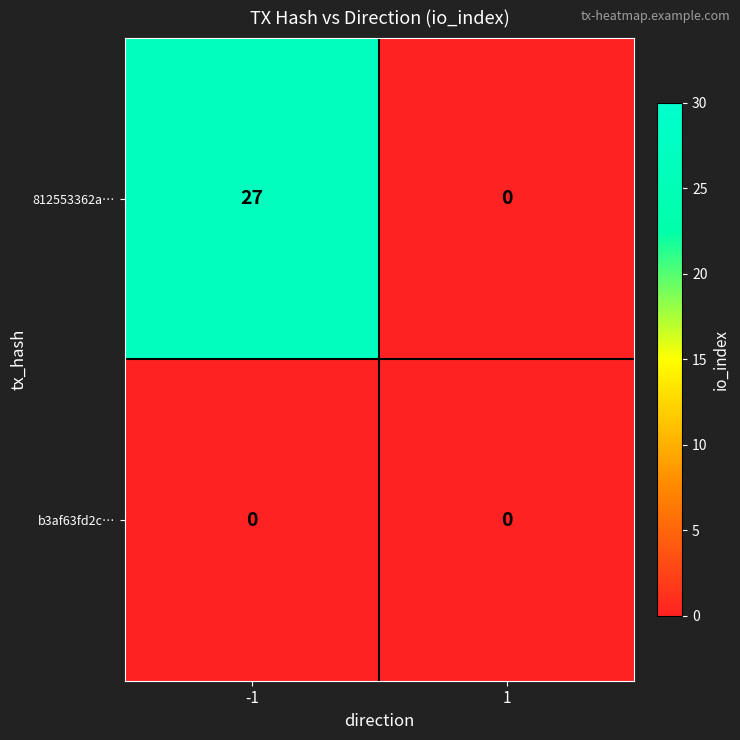

List the series in order of their overall mean, highest first.

812553362a…, b3af63fd2c…